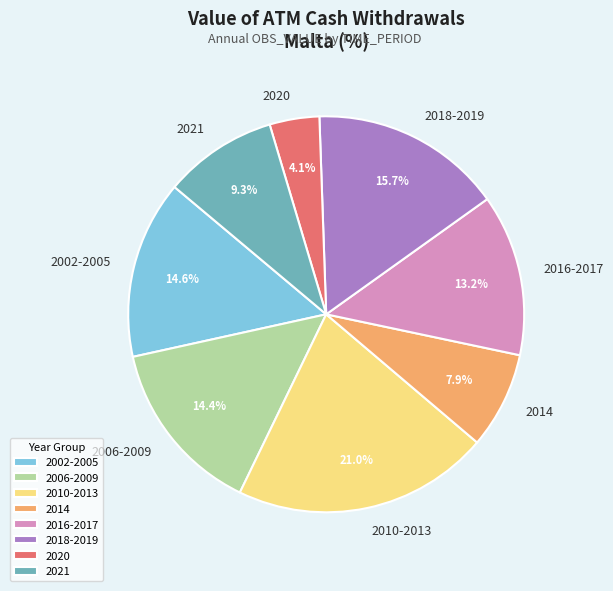

What is the largest slice in the pie chart?

2010-2013